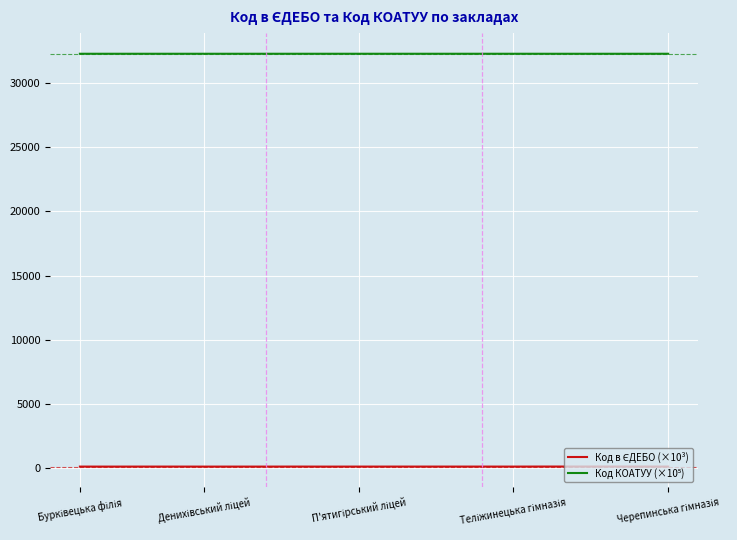

How many series are shown in this chart?

2